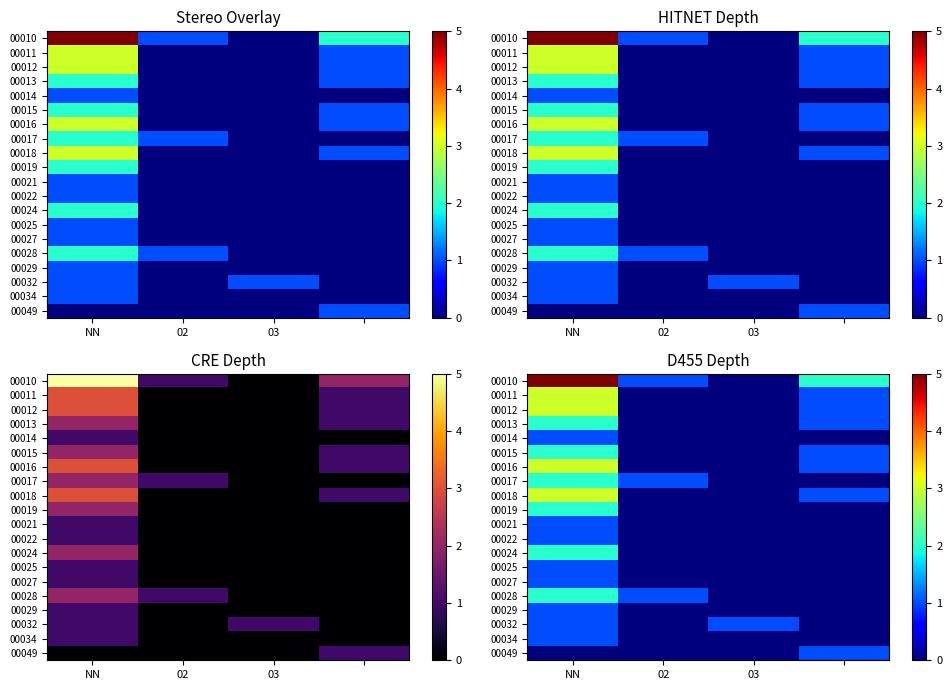

What is the sum of all 00028 values?

3